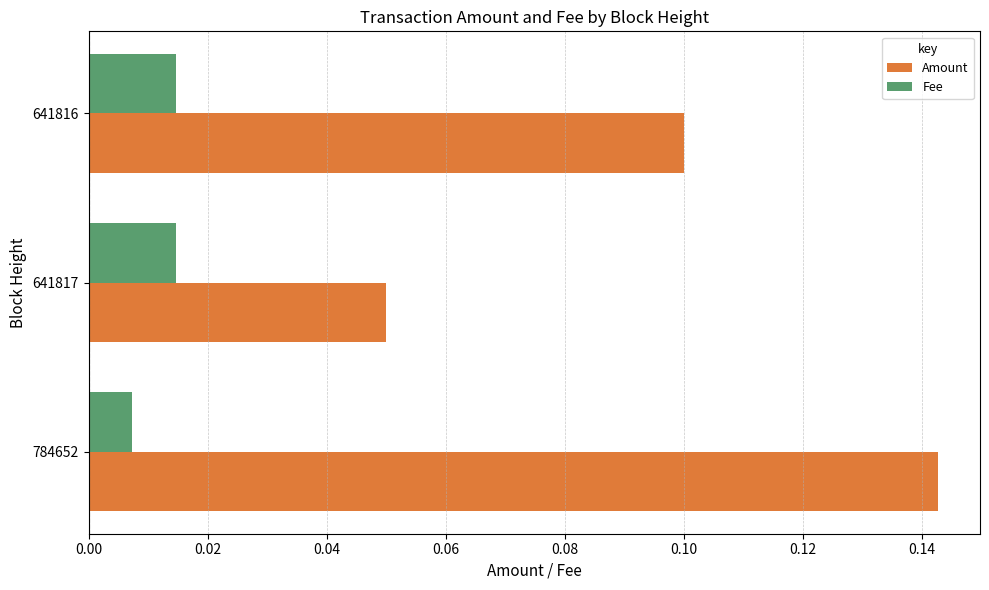

The value of Amount at 641817 is 0.1. True or false?

True